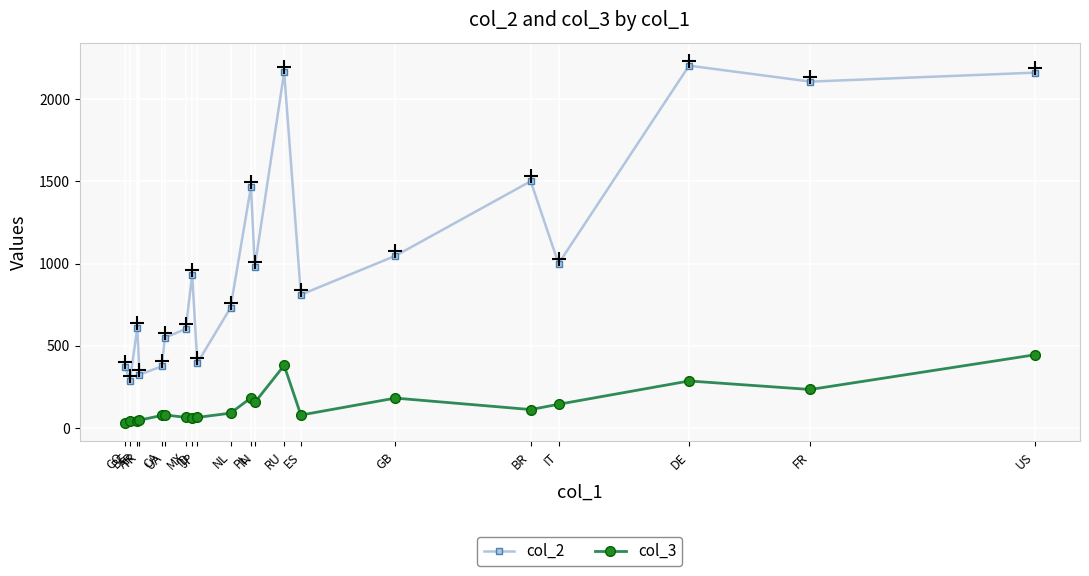

True or false: col_3 and col_2 cross at least once.

False